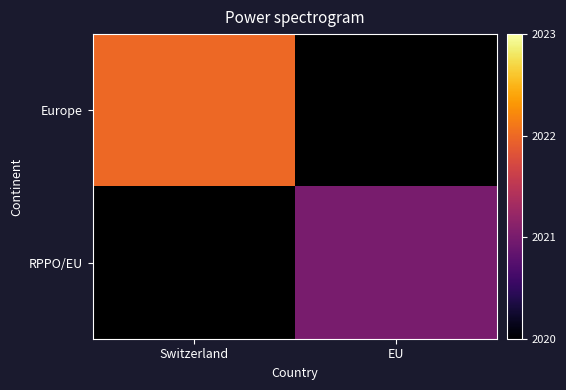

What is the minimum value shown in the chart?

2021.0